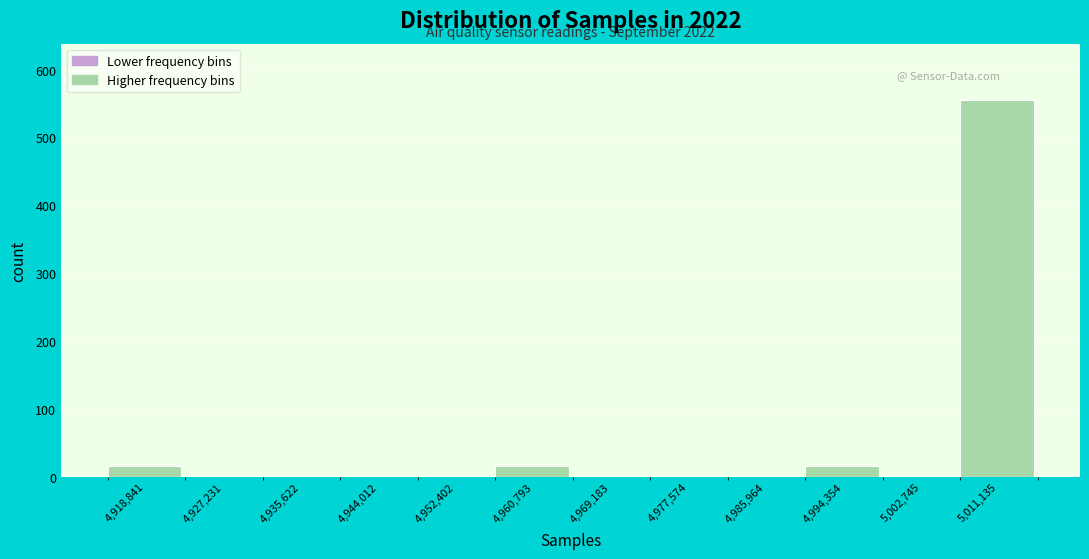

Which range on the x-axis has the tallest bar?

5007000 to 5015000